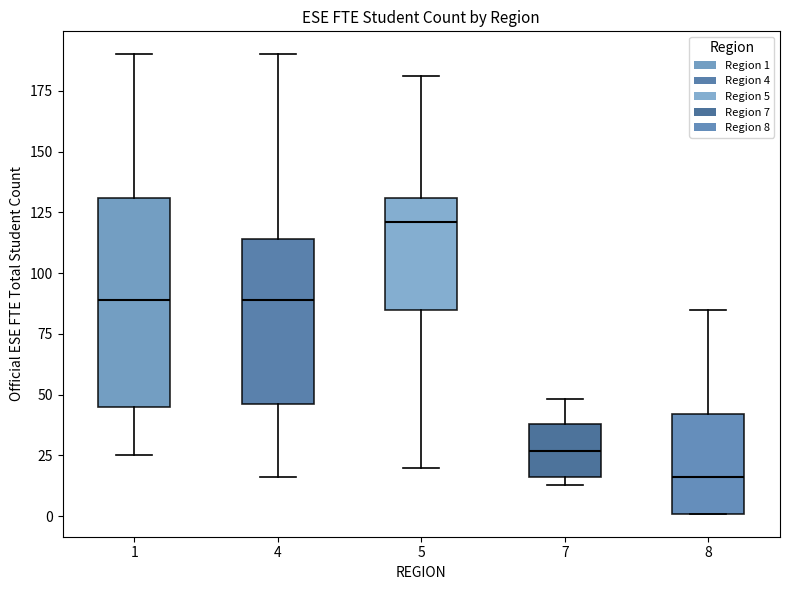

Which box is the tallest, from its lower edge to its upper edge?

1